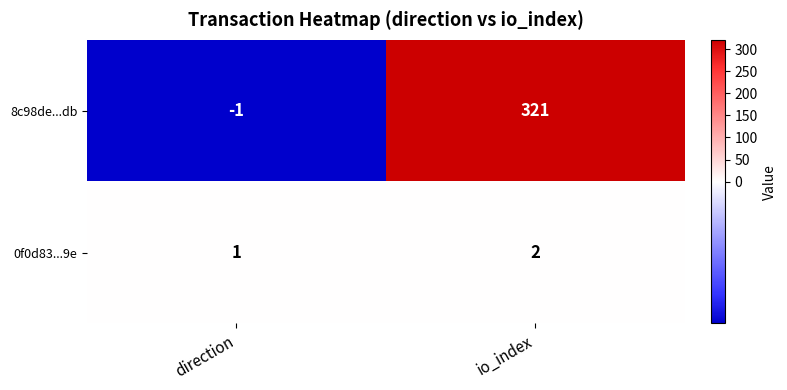

What is the difference between the 8c98de...db values at direction and io_index?

322